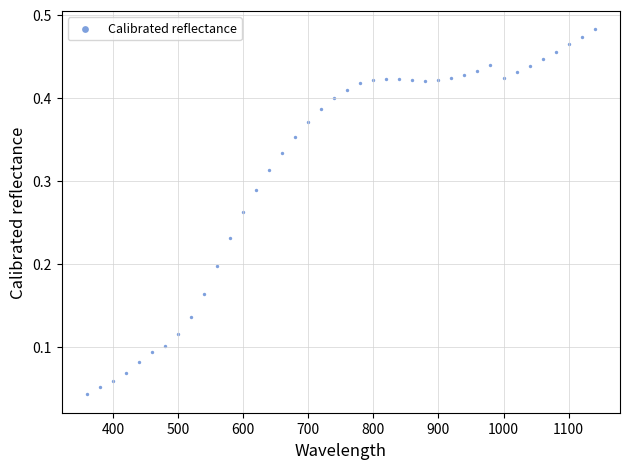

What is the range of X values (max minus min)?

780.0